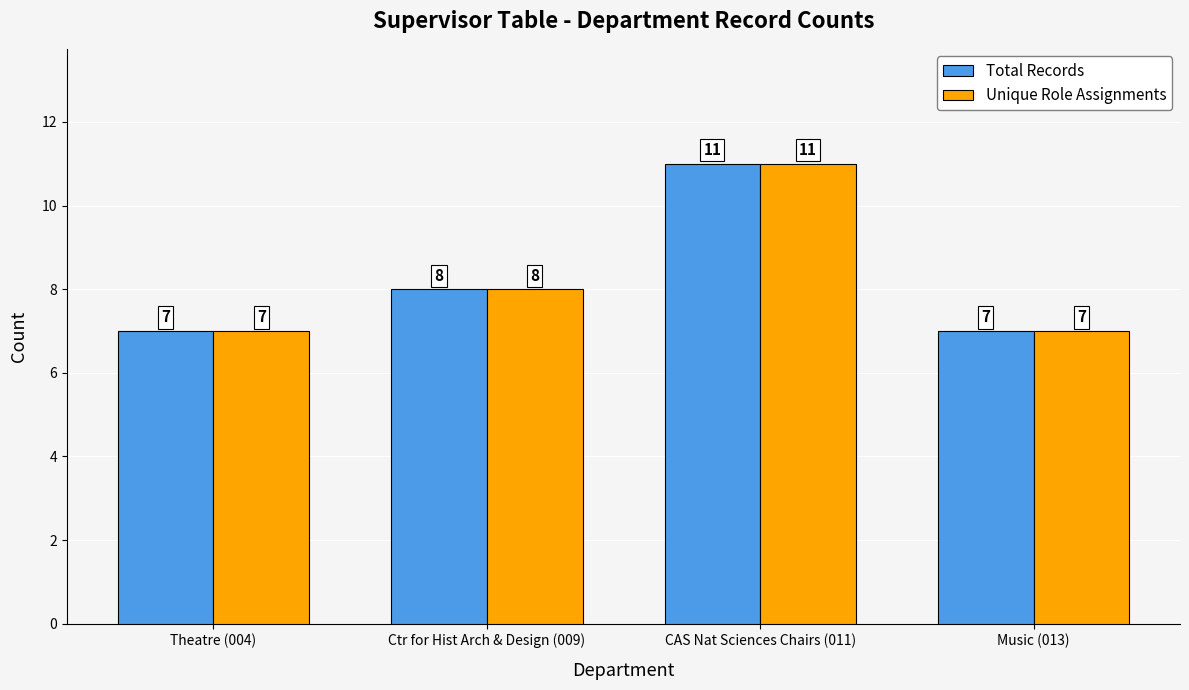

Reading right to left, list all the values displayed in this chart.

Total Records: Music (013)=7	CAS Nat Sciences Chairs (011)=11	Ctr for Hist Arch & Design (009)=8	Theatre (004)=7
Unique Role Assignments: Music (013)=7	CAS Nat Sciences Chairs (011)=11	Ctr for Hist Arch & Design (009)=8	Theatre (004)=7